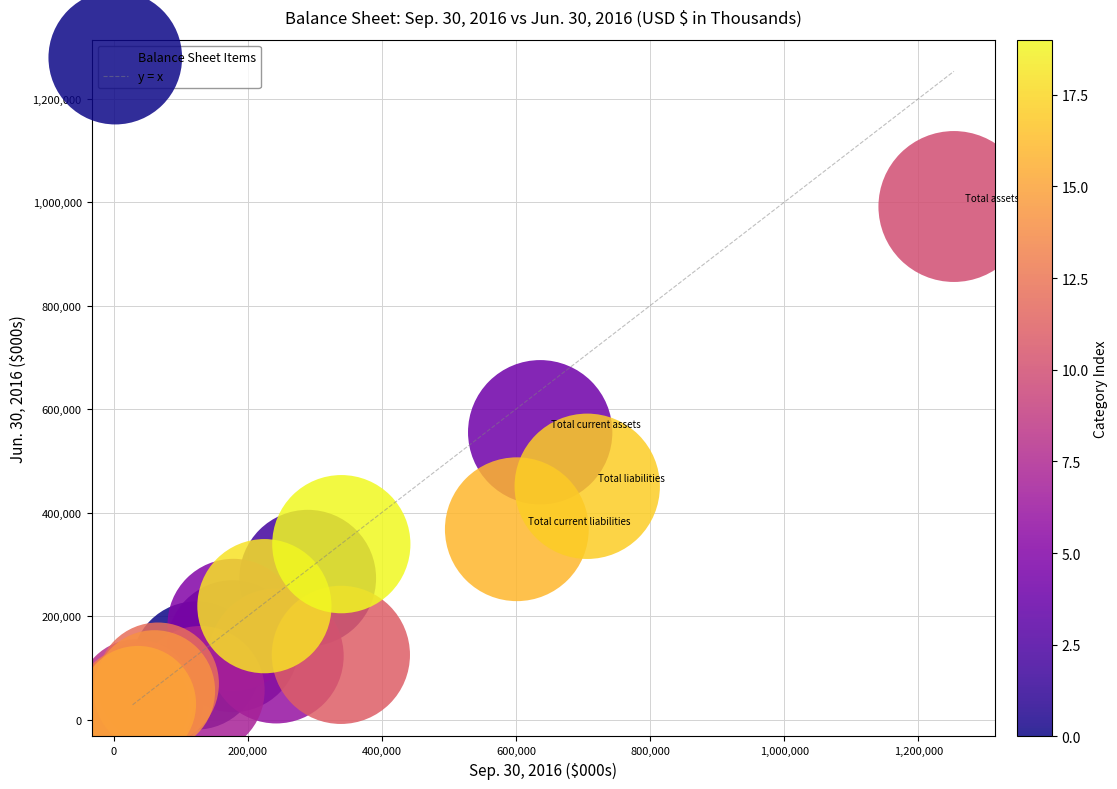

What Y value in the scatter plot is closest to 510463?

555318